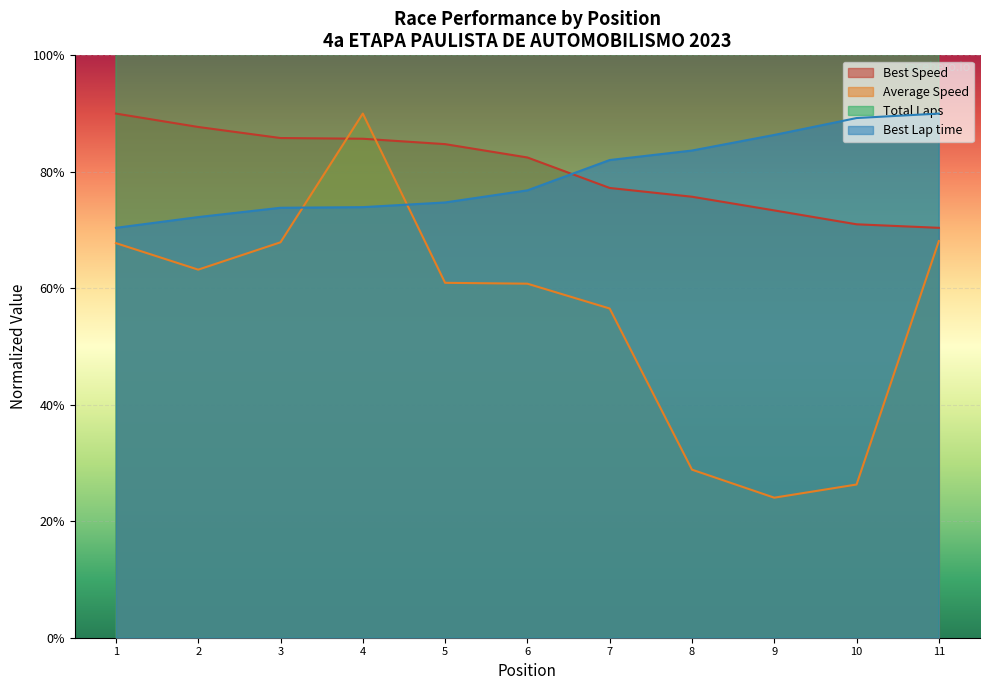

What is the highest value of the Best Lap time series?

180.0